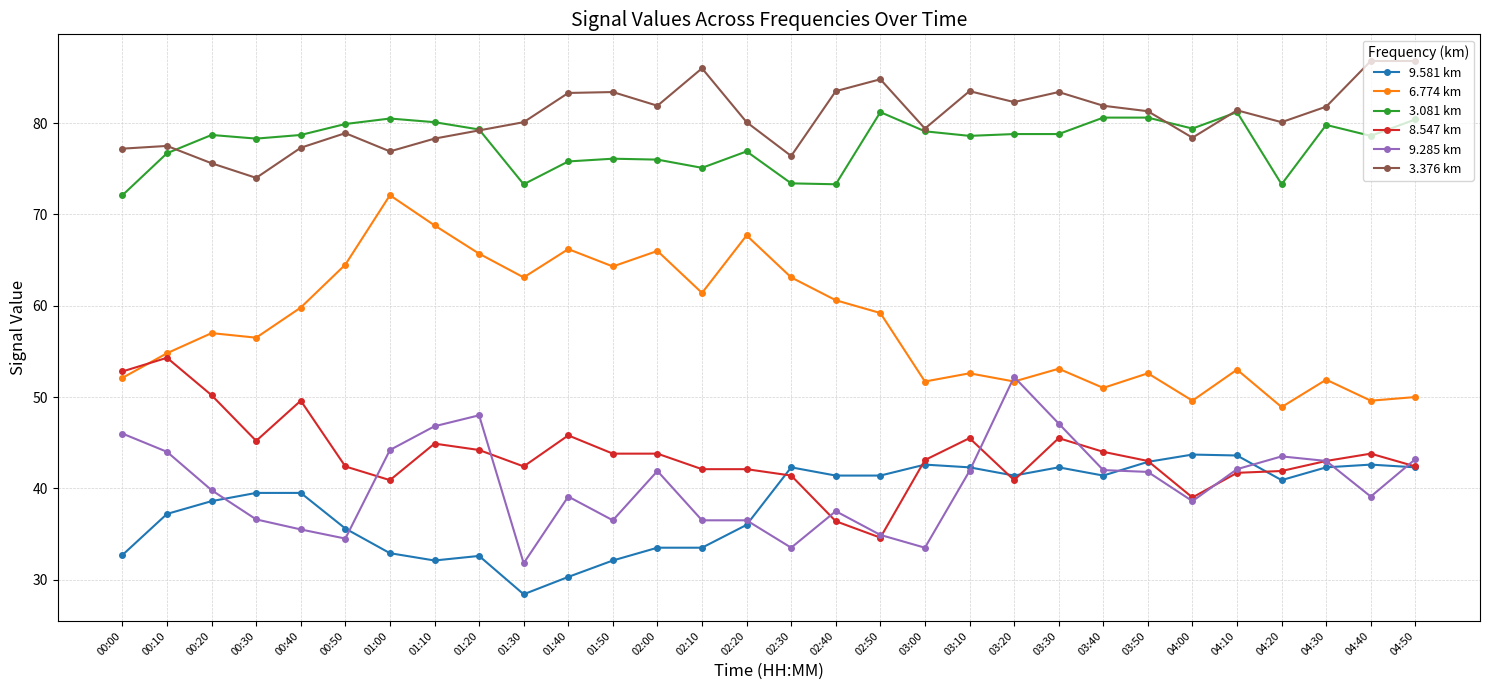

What is the difference between the highest and lowest values at 03:50?

39.5